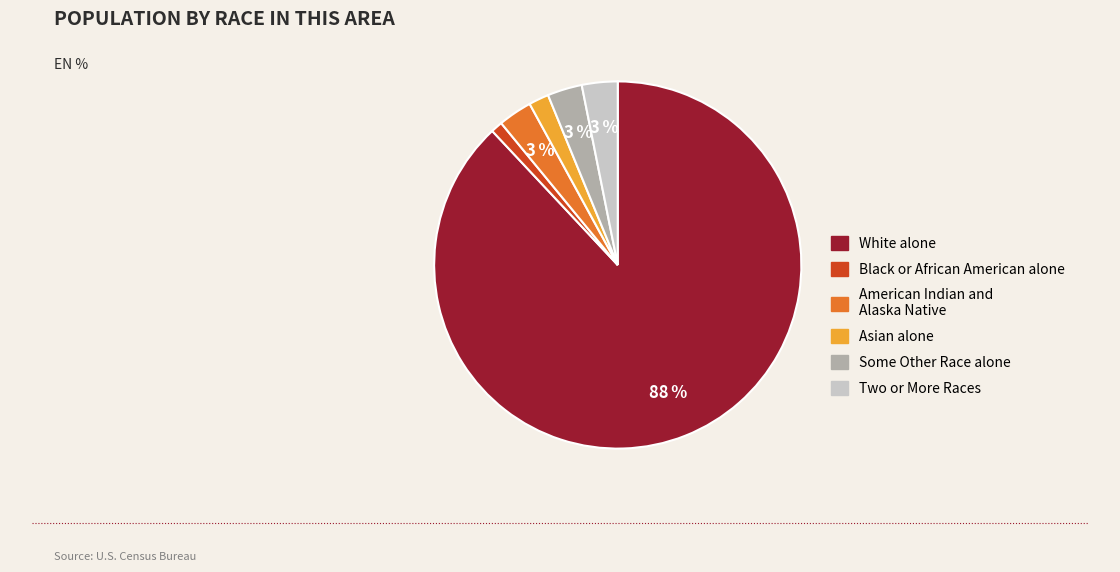

To the nearest percent, what is the average slice percentage?

17%